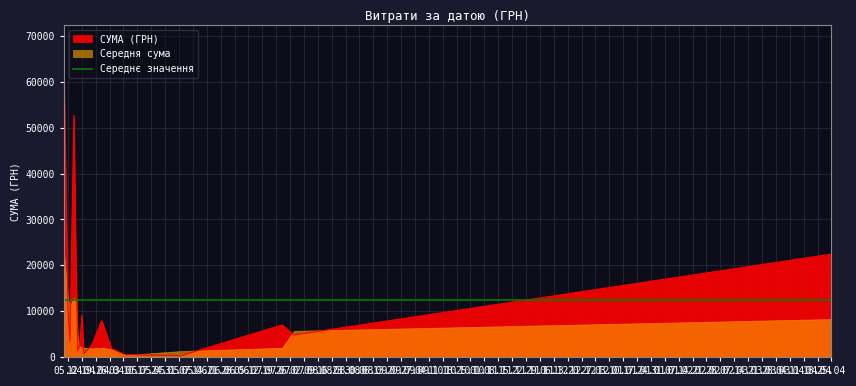

At which category does the chart reach its peak across all series?

03.04.2016